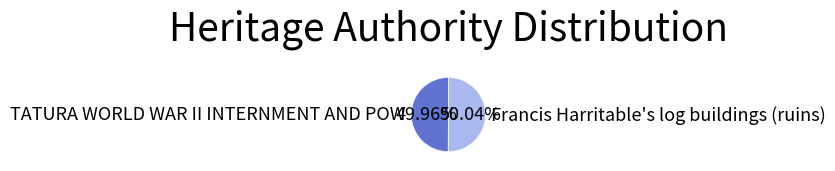

Is it true that TATURA WORLD WAR II INTERNMENT AND POW is 64% of the pie?

False